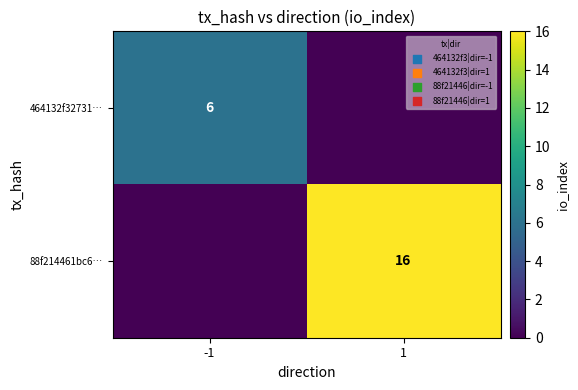

At which category does the chart reach its minimum across all series?

1